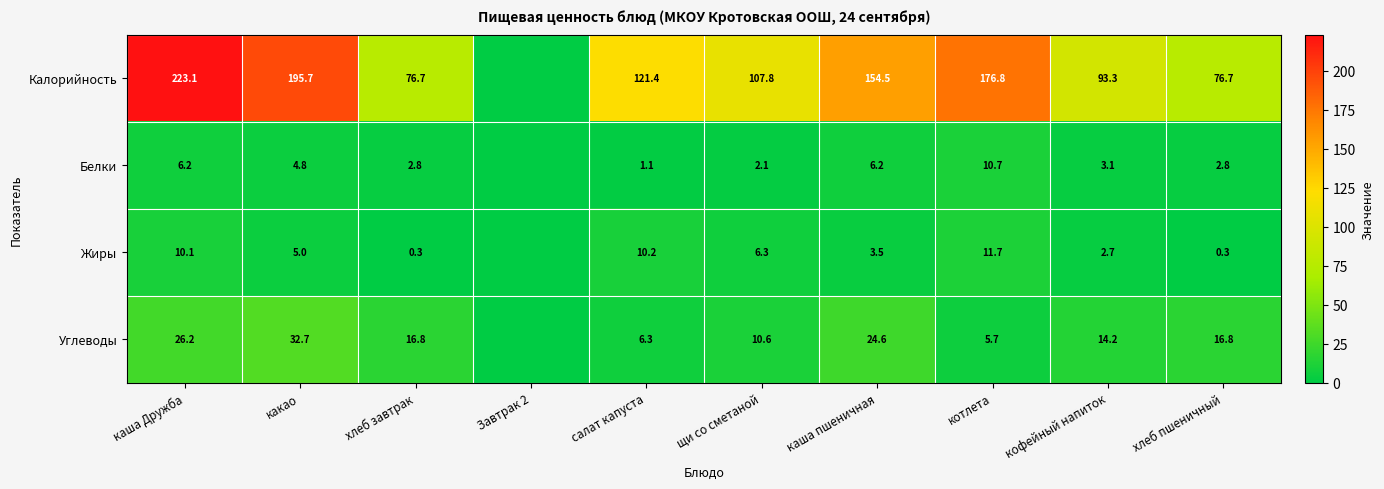

Is it true that Углеводы equals 5.7 at котлета?

True